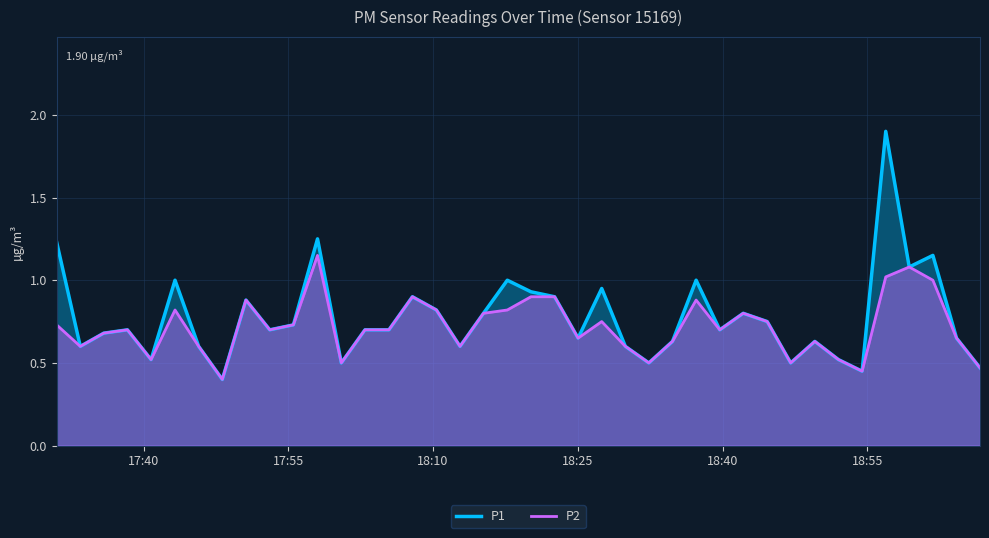

Which series has the largest range (max minus min)?

P1